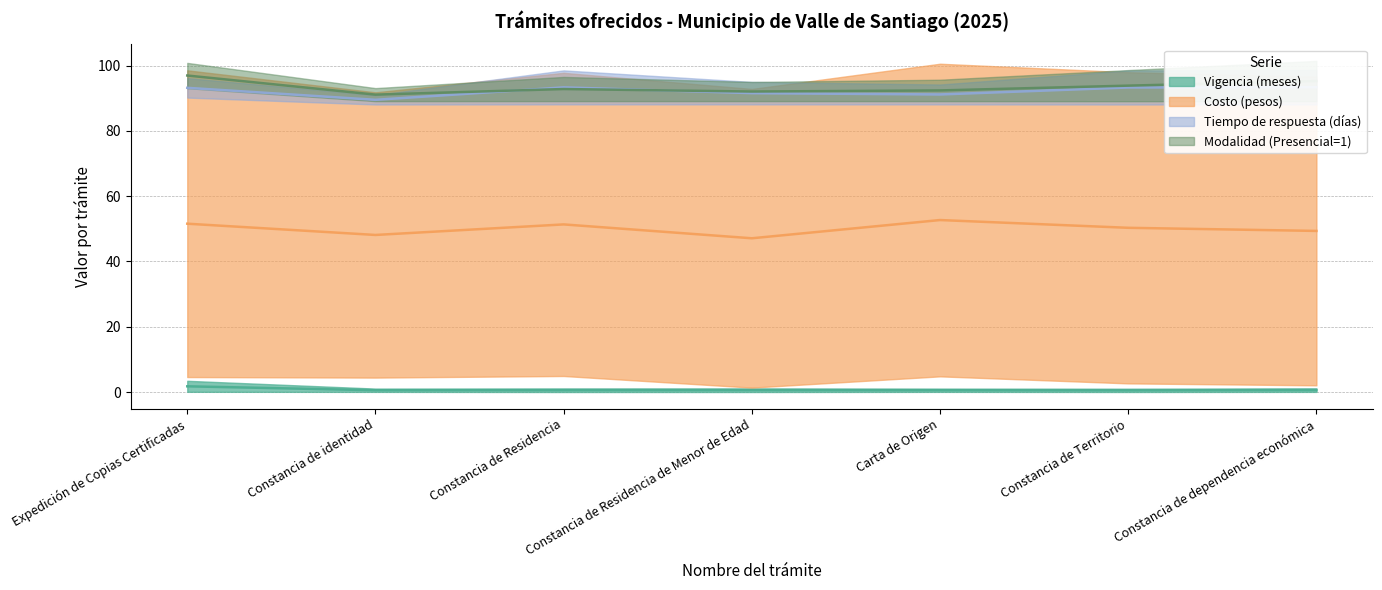

At which label does Vigencia (meses) reach its peak?

Expedición de Copias Certificadas